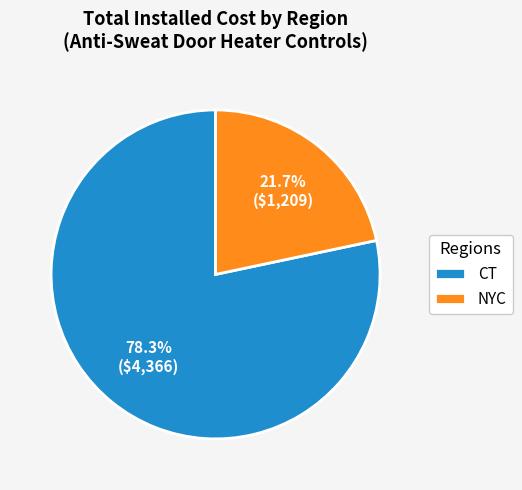

How many segments does this pie chart have?

2